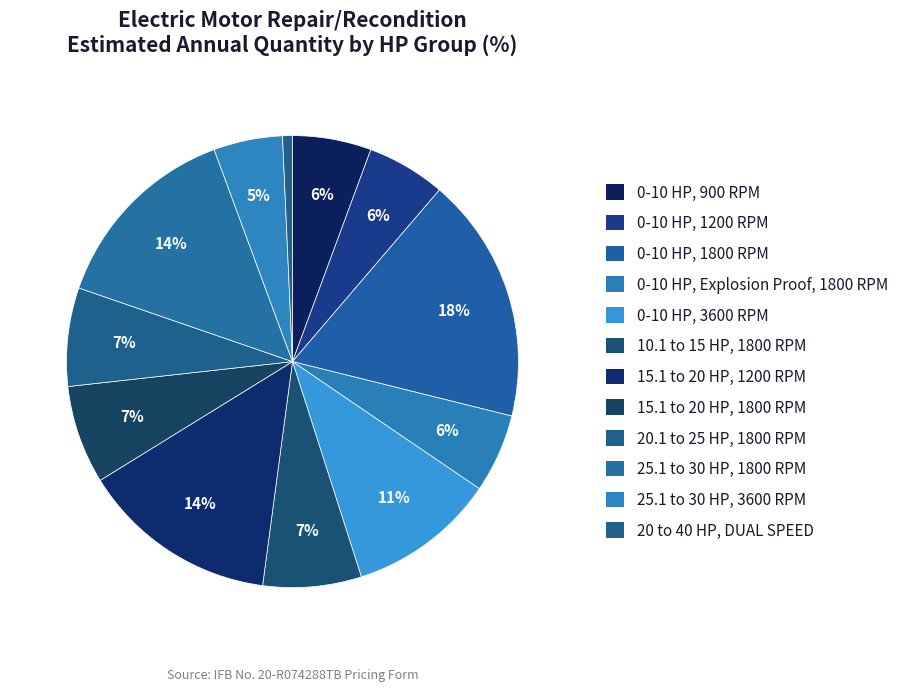

How many segments does this pie chart have?

12